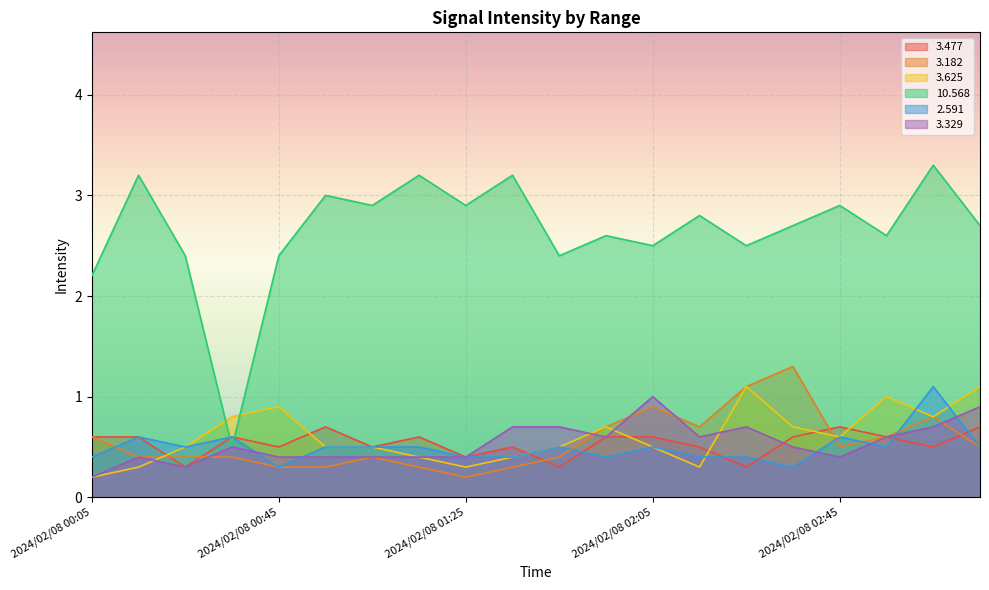

Which has a higher value, 2024/02/08 00:35 or 2024/02/08 03:05?

2024/02/08 00:35